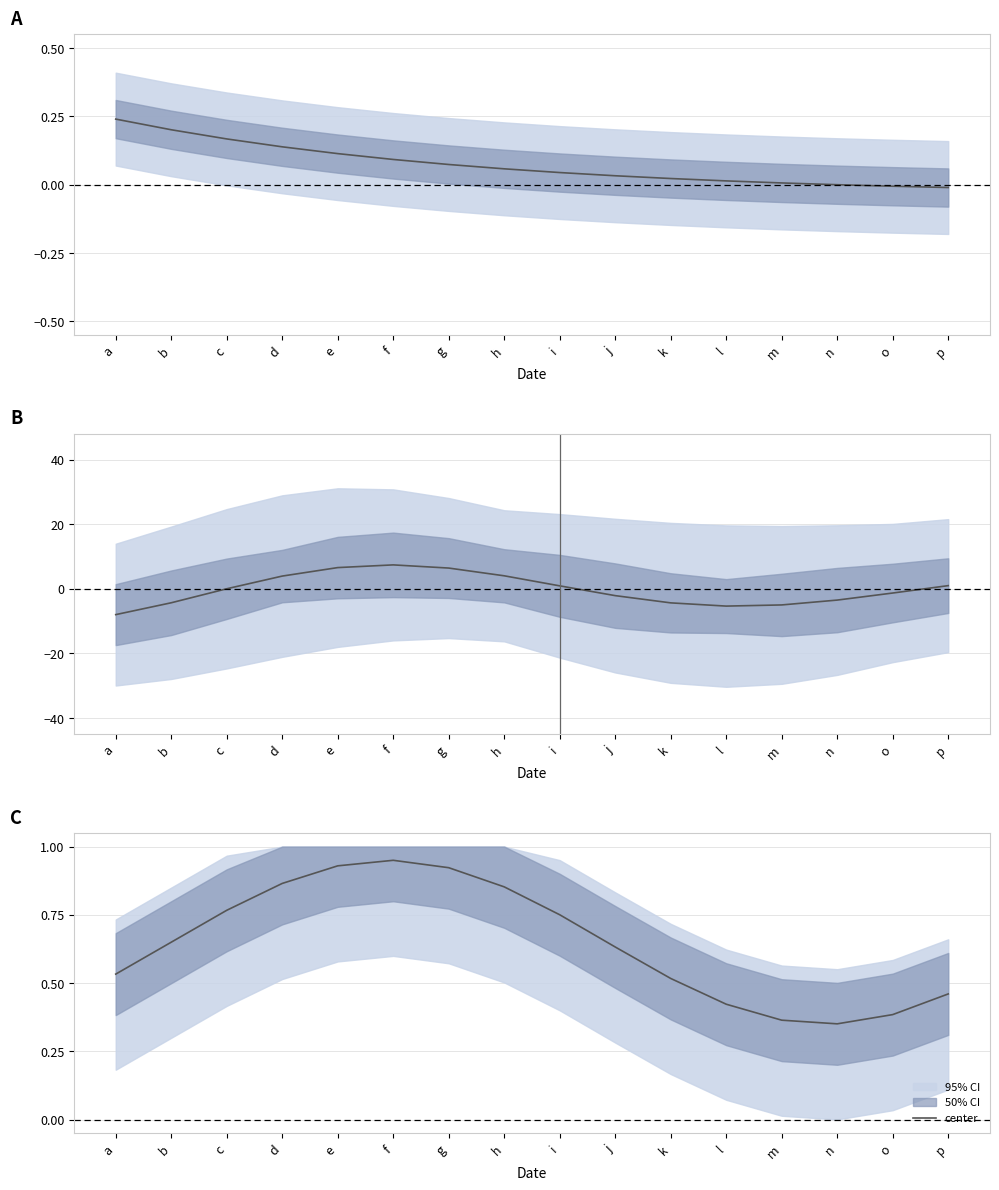

Reading right to left, transcribe all the data shown in this chart.

p=0.5	o=0.4	n=0.4	m=0.4	l=0.4	k=0.5	j=0.6	i=0.8	h=0.9	g=0.9	f=0.9	e=0.9	d=0.9	c=0.8	b=0.7	a=0.5